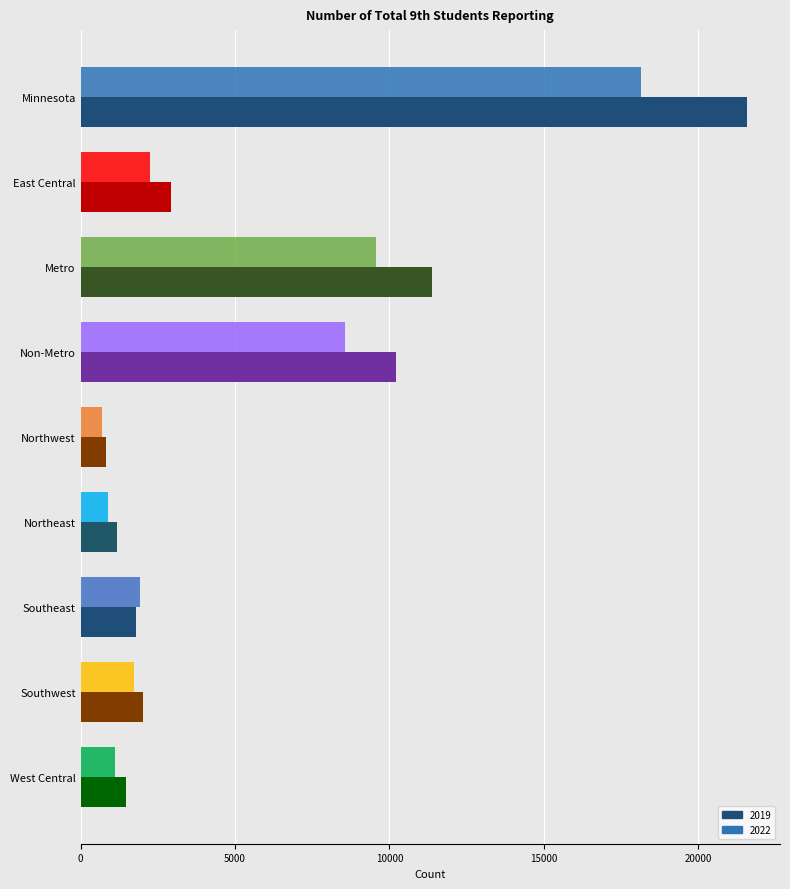

At which label does 2019 reach its peak?

Minnesota